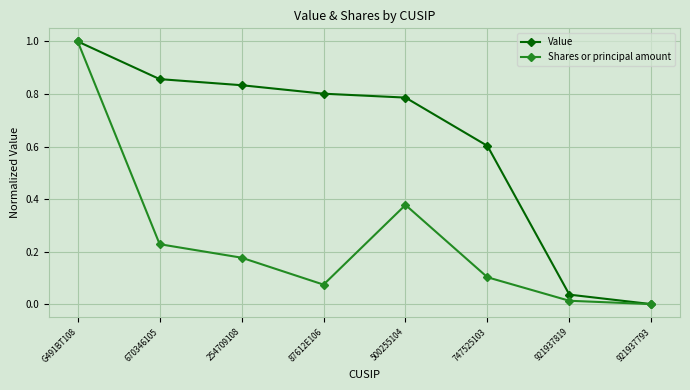

The value of Shares or principal amount at 87612E106 is 0.0. True or false?

False